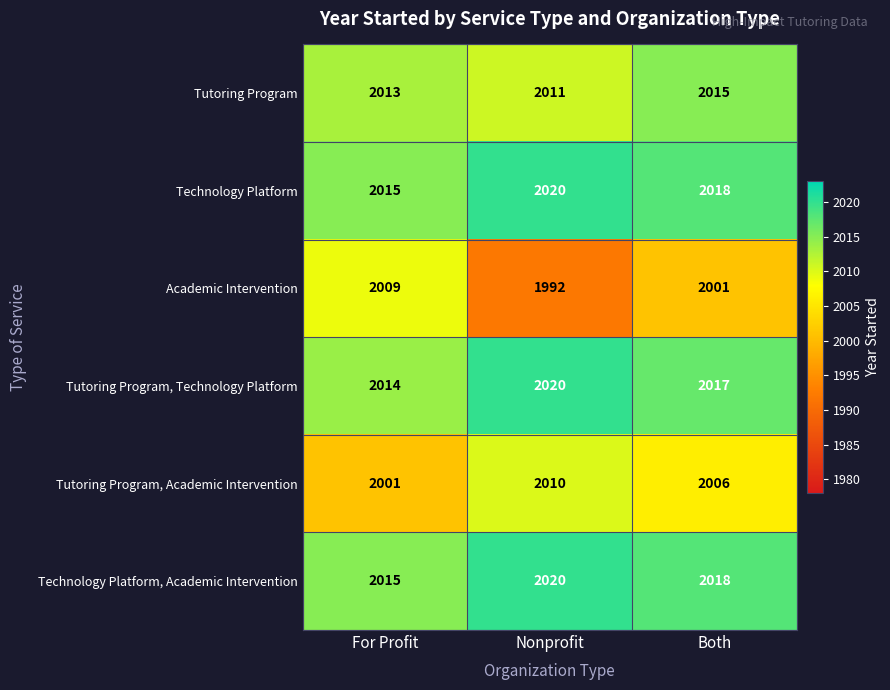

What is the difference between the maximum and minimum values in the Tutoring Program, Technology Platform series?

6